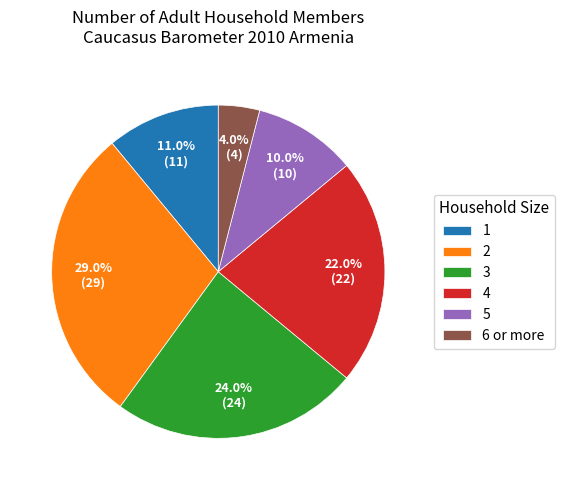

The 1 slice represents 18% of the pie. True or false?

False